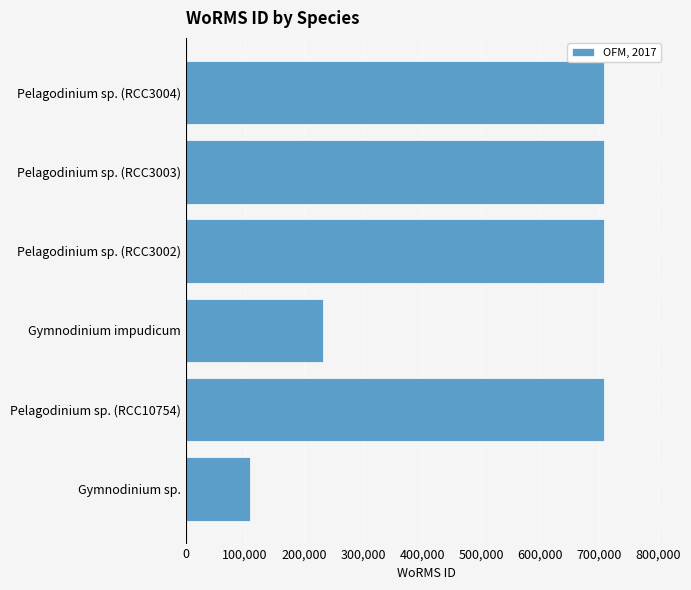

What is the change in value from Gymnodinium sp. to Pelagodinium sp. (RCC10754)?

+598155